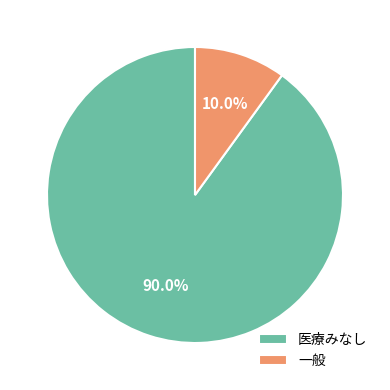

To the nearest percent, what is the difference between the largest and smallest slice percentages?

80%